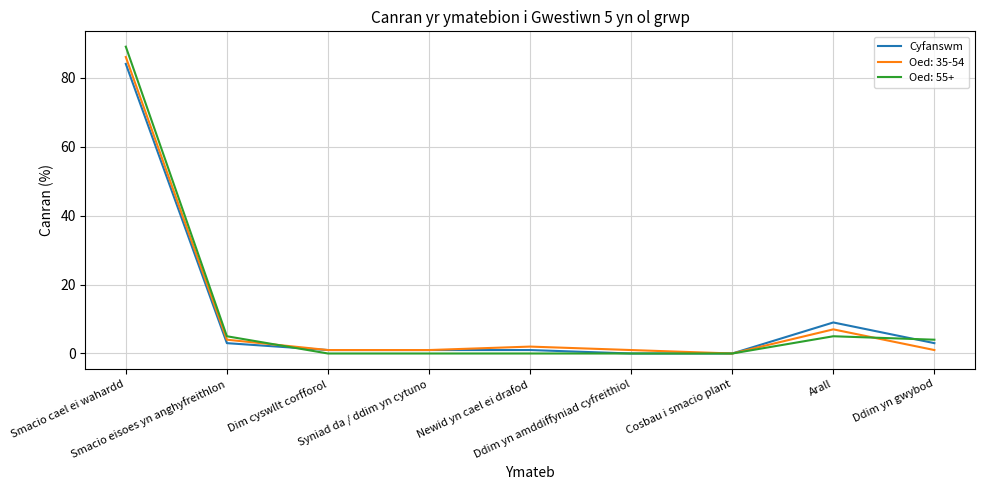

Which series has the largest range (max minus min)?

Oed: 55+